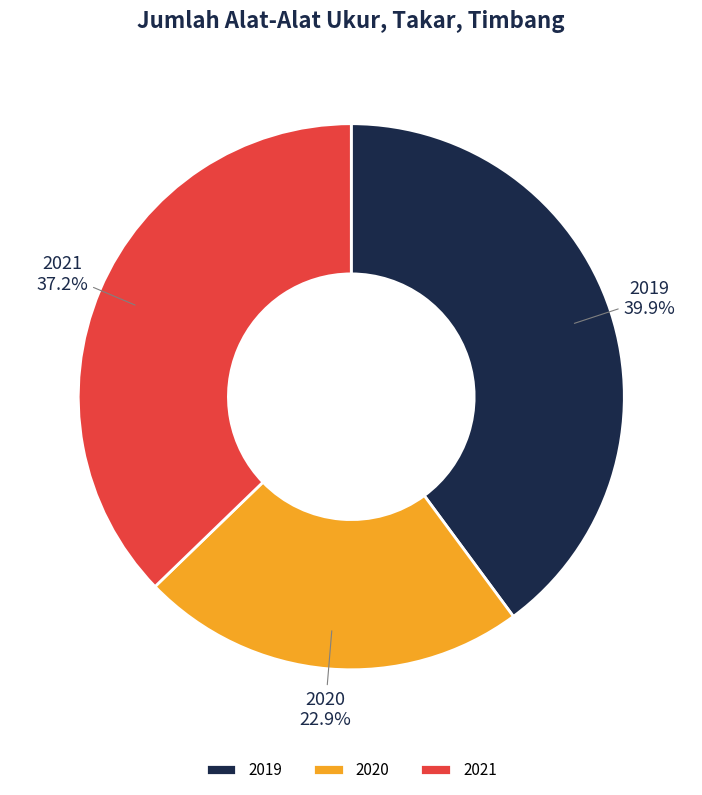

Is there a majority slice in this chart?

No